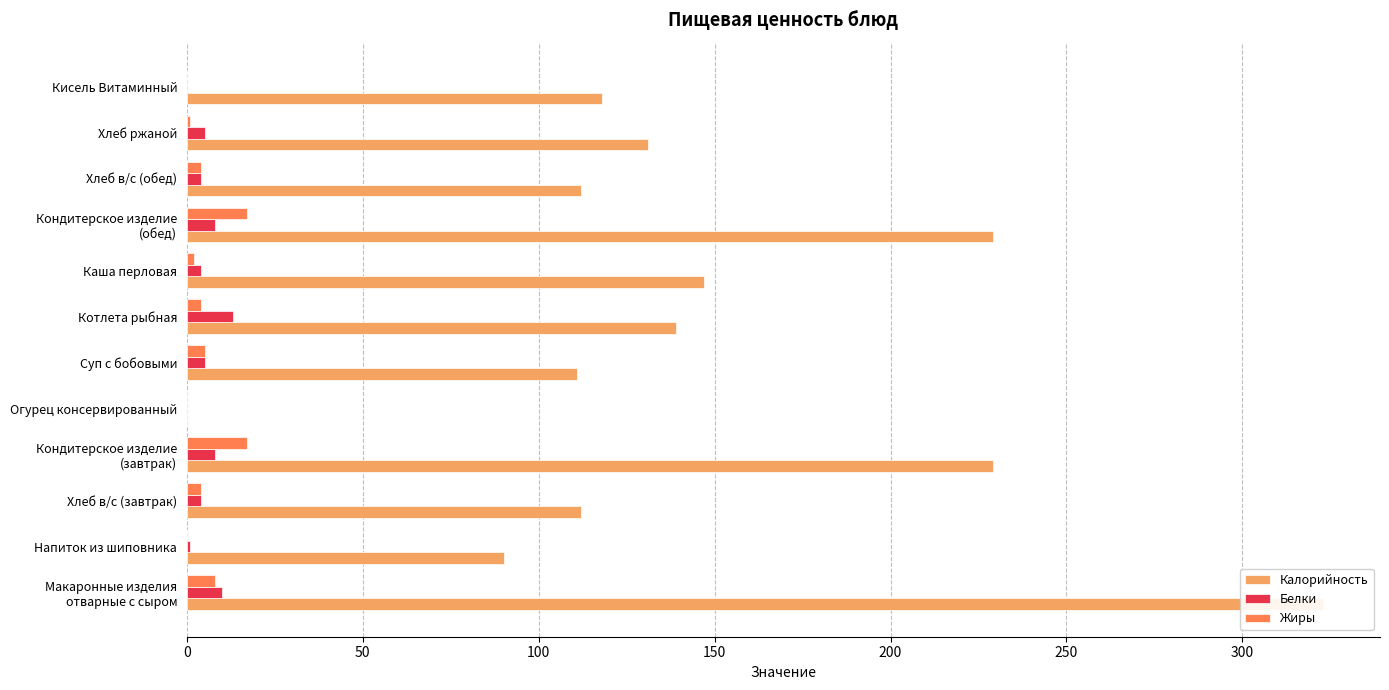

How many bars are there in total?

36